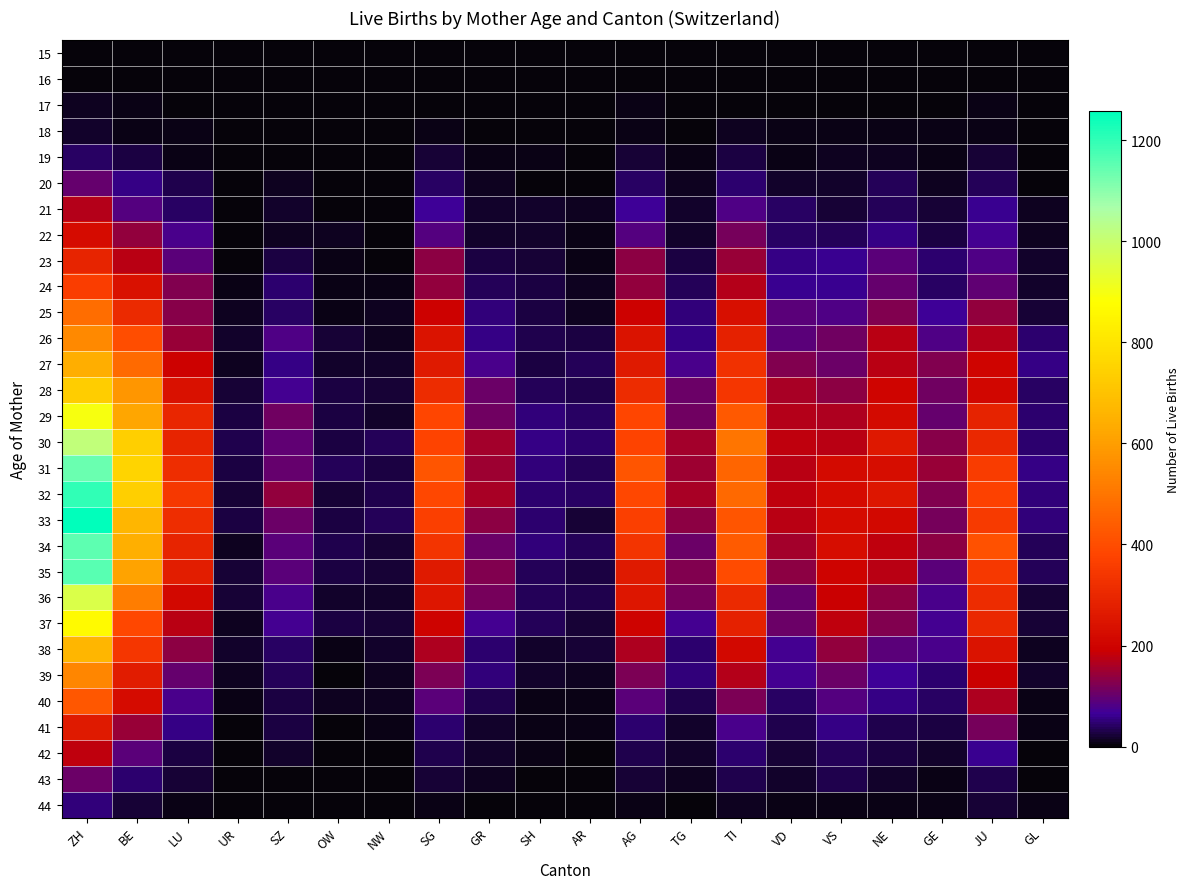

List the series in order of their peak value, lowest first.

15, 16, 17, 18, 19, 44, 20, 43, 21, 42, 22, 41, 23, 24, 40, 25, 39, 26, 27, 38, 28, 37, 29, 36, 30, 31, 34, 35, 32, 33